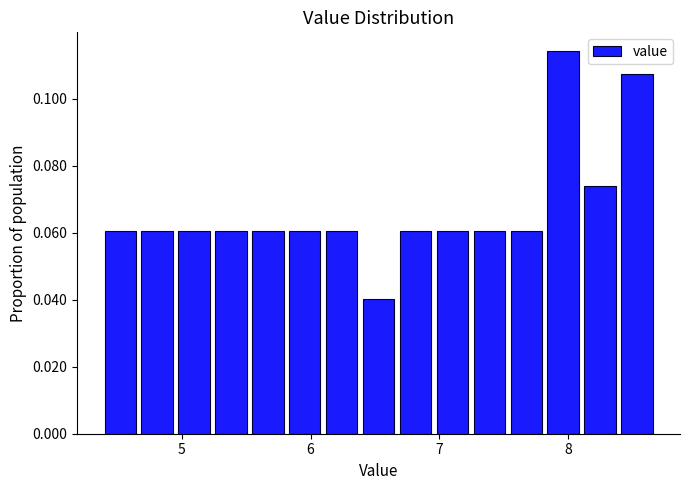

Read against the x-axis, roughly where is the centre of the tallest bar?

8.0